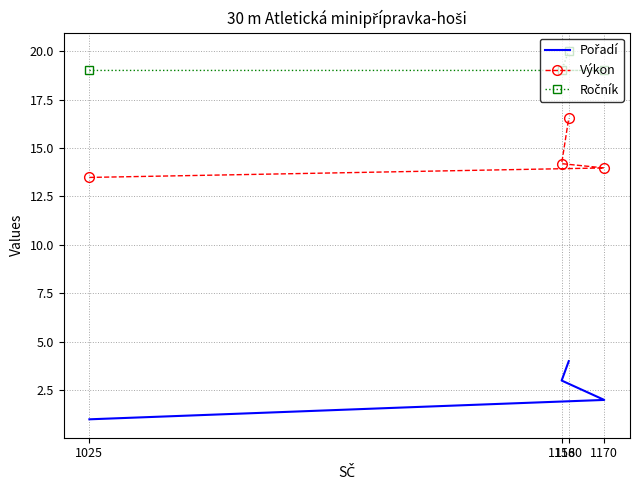

At how many categories does at least one series exceed 7?

4